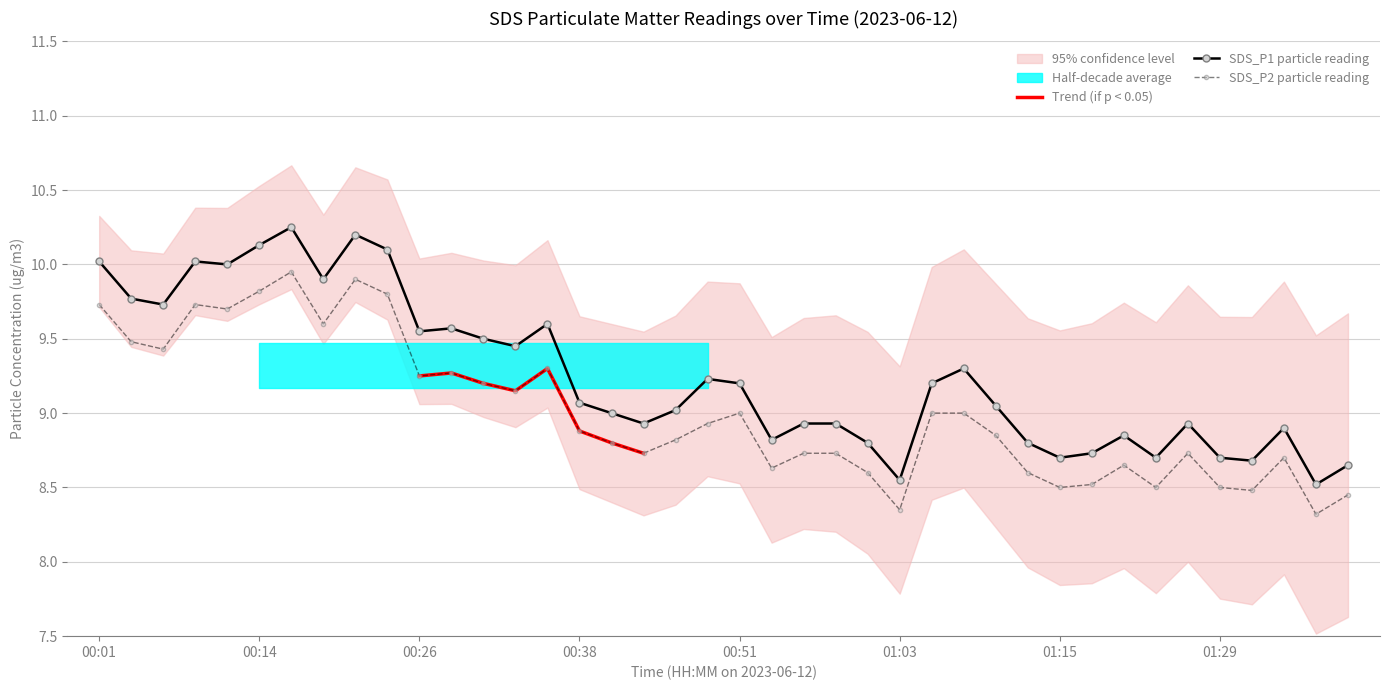

Reading left to right, transcribe all the data shown in this chart.

SDS_P1: 10.0	9.8	9.7	10.0	10.0	10.1	10.2	9.9	10.2	10.1	9.6	9.6	9.5	9.4	9.6	9.1	9.0	8.9	9.0	9.2	9.2	8.8	8.9	8.9	8.8	8.6	9.2	9.3	9.1	8.8	8.7	8.7	8.8	8.7	8.9	8.7	8.7	8.9	8.5	8.7
SDS_P2: 9.7	9.5	9.4	9.7	9.7	9.8	9.9	9.6	9.9	9.8	9.2	9.3	9.2	9.2	9.3	8.9	8.8	8.7	8.8	8.9	9.0	8.6	8.7	8.7	8.6	8.3	9.0	9.0	8.8	8.6	8.5	8.5	8.7	8.5	8.7	8.5	8.5	8.7	8.3	8.4